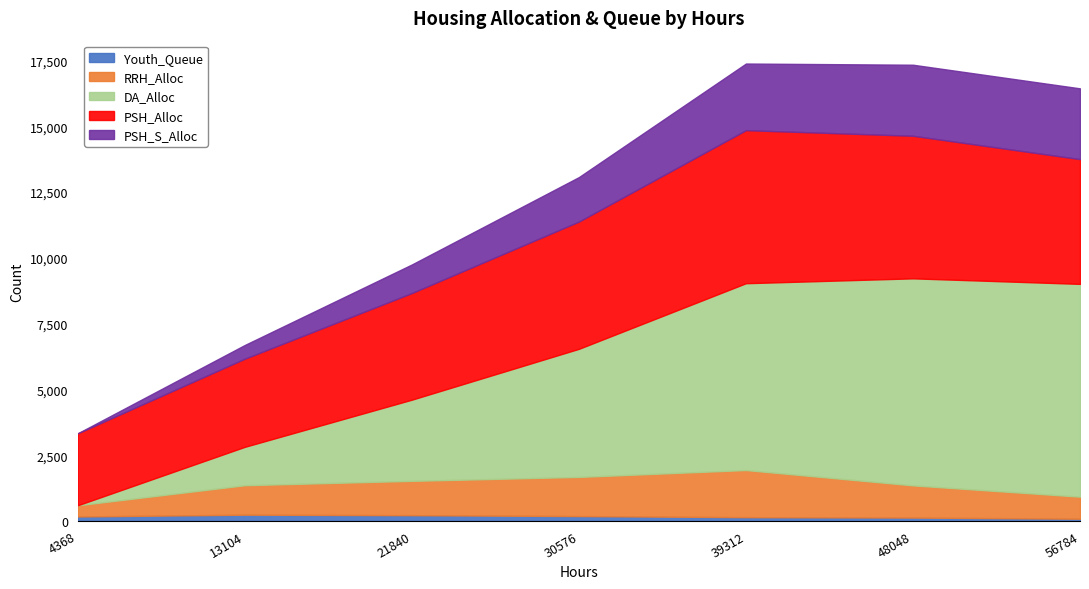

True or false: RRH_Alloc has more than 1 interior local peaks.

False